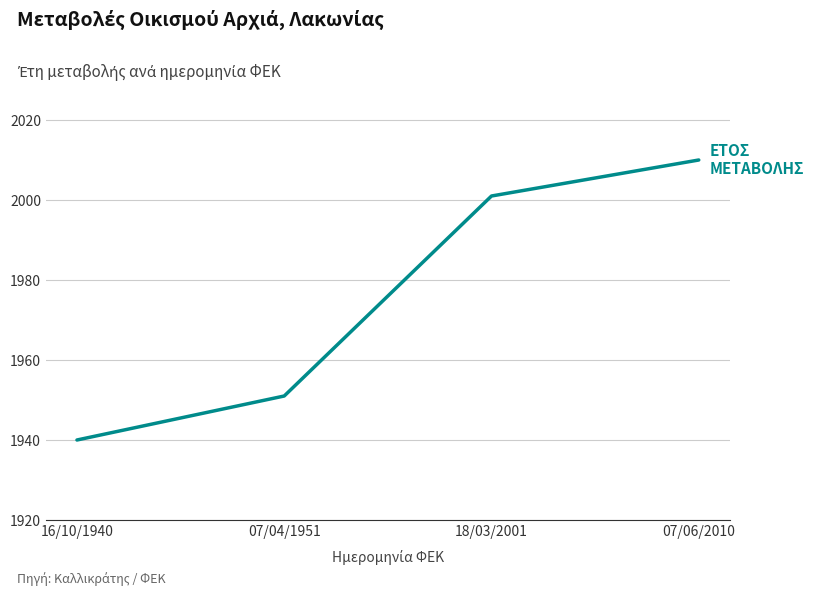

What is the ratio of the value at 18/03/2001 to the value at 07/06/2010?

1.0